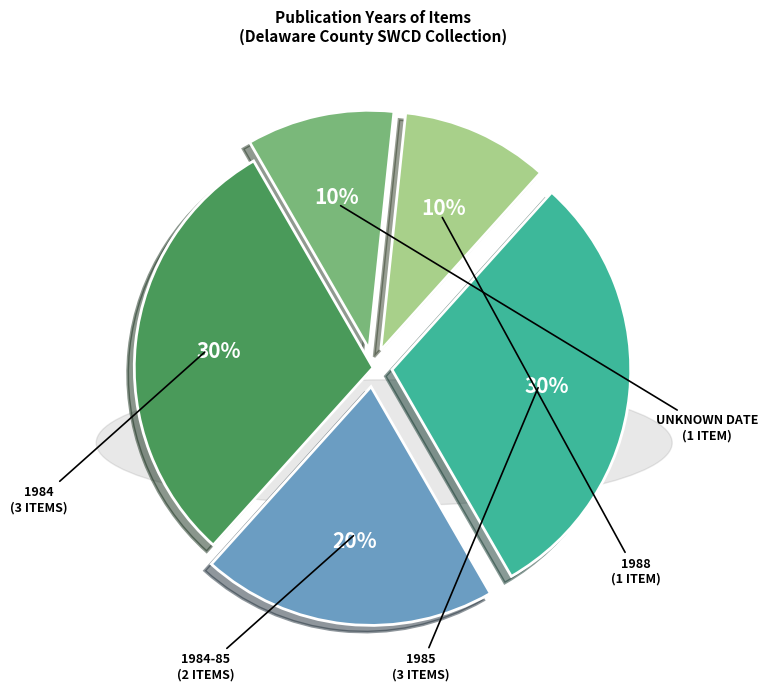

How many segments does this pie chart have?

5